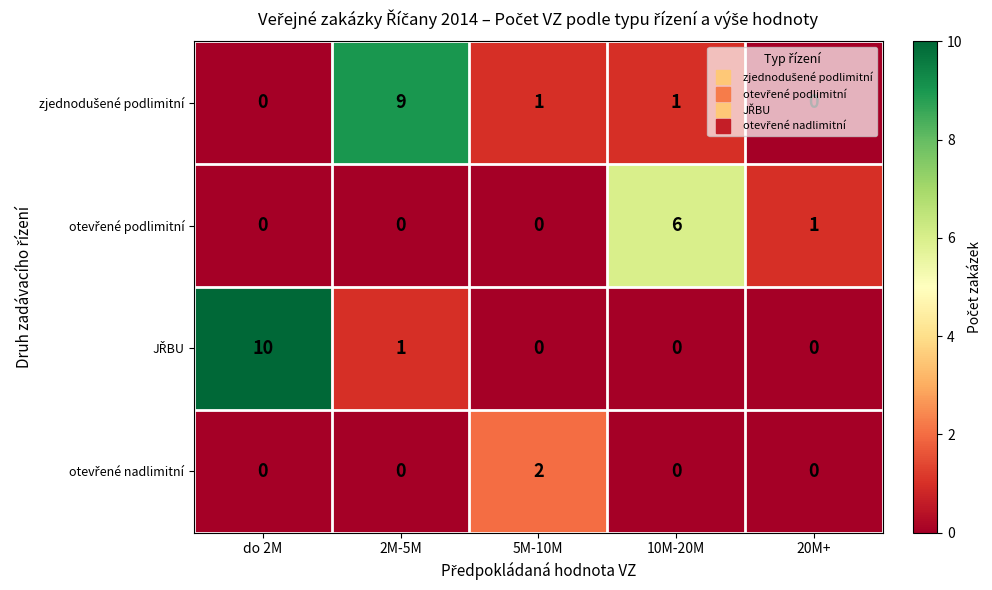

What is the total value across all series at 10M-20M?

7